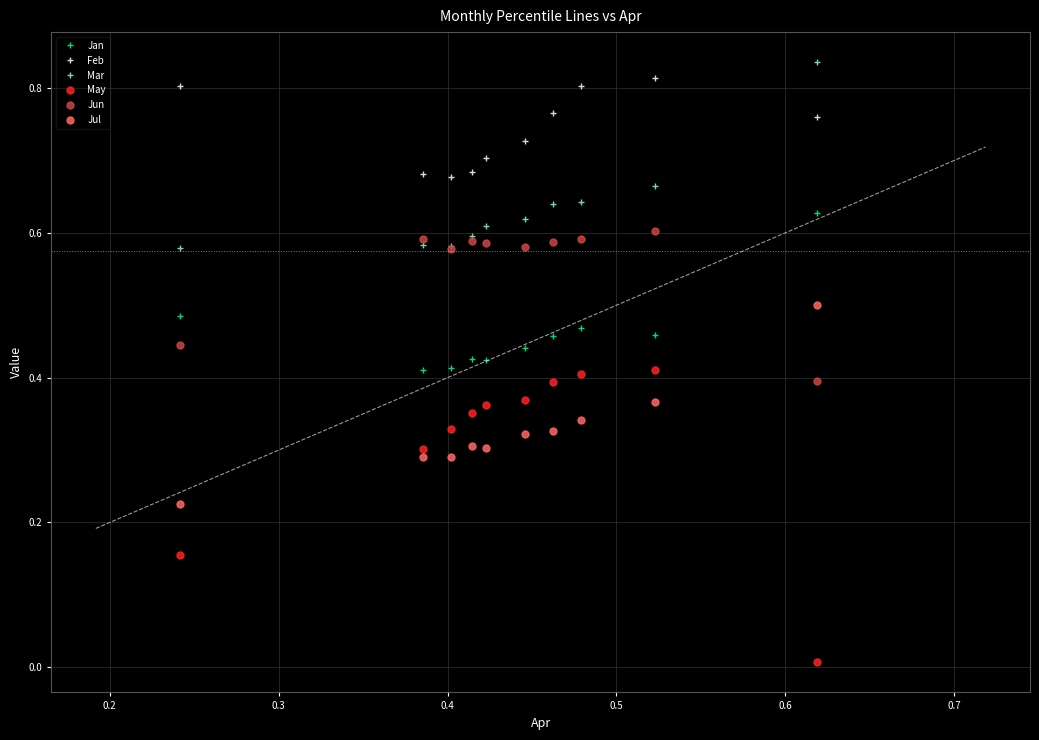

Which series has the widest spread of values?

May